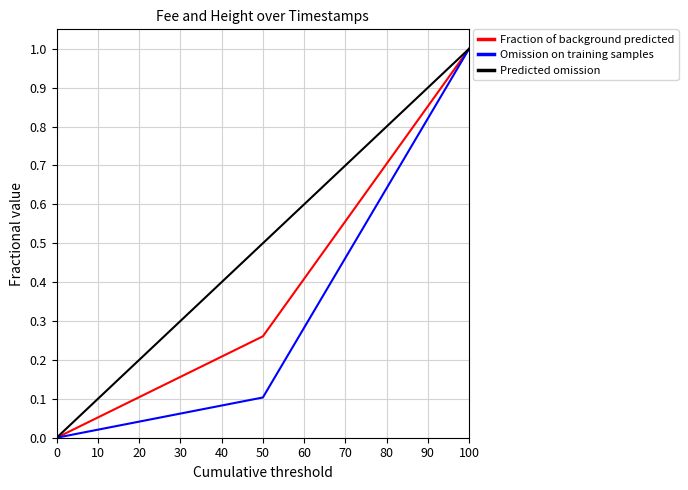

How many Omission on training samples values are between 0 and 1?

3